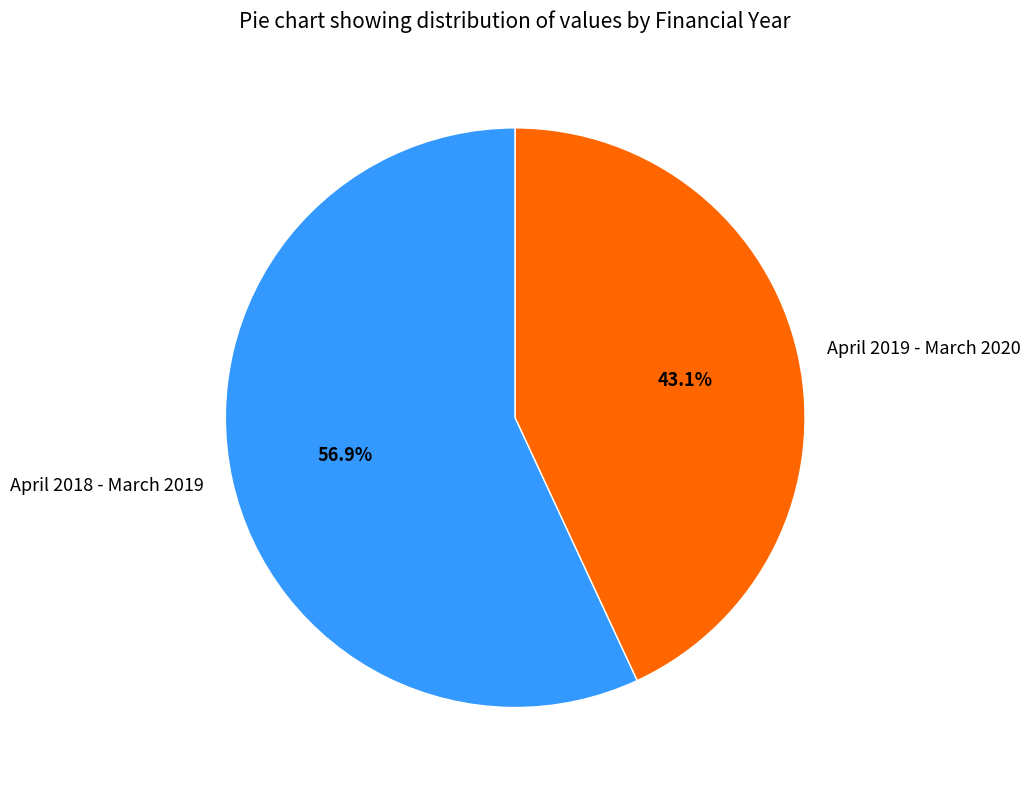

Between April 2018 - March 2019 and April 2019 - March 2020, which is larger?

April 2018 - March 2019